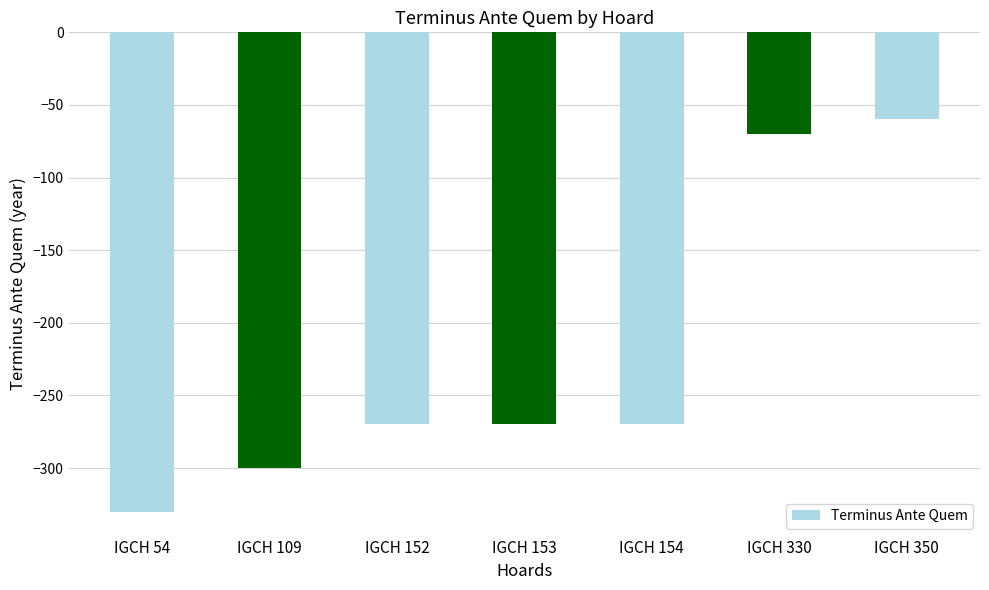

The value at IGCH 350 is -96. True or false?

False